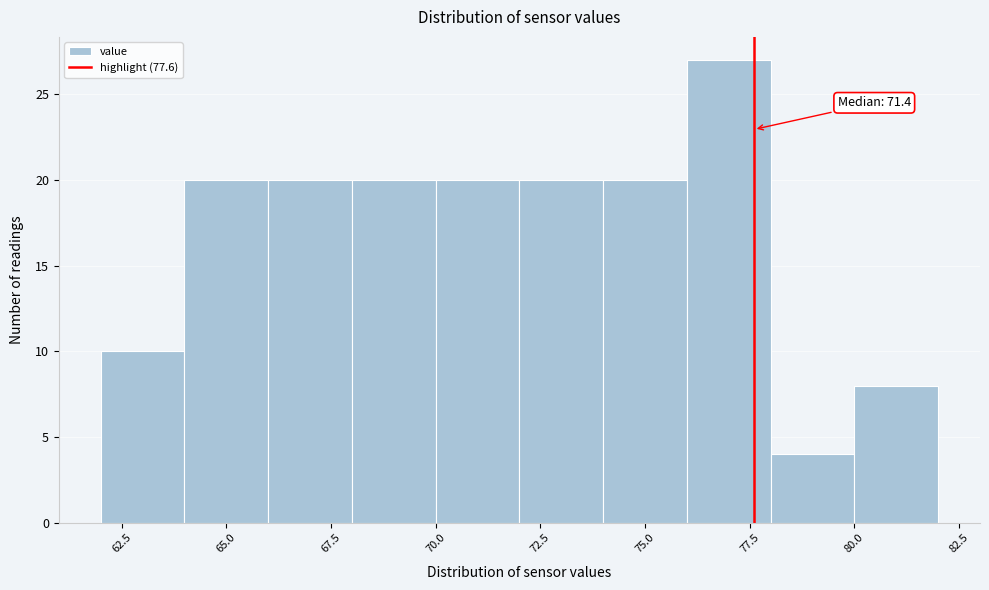

Which range on the x-axis has the tallest bar?

76 to 78